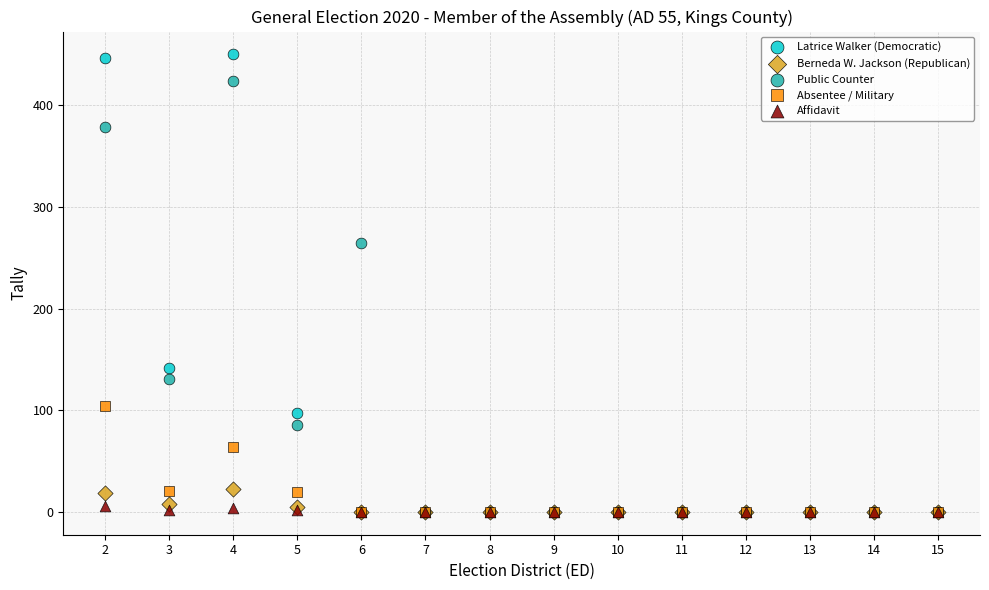

Across all series, what Y value is closest to 225?

264